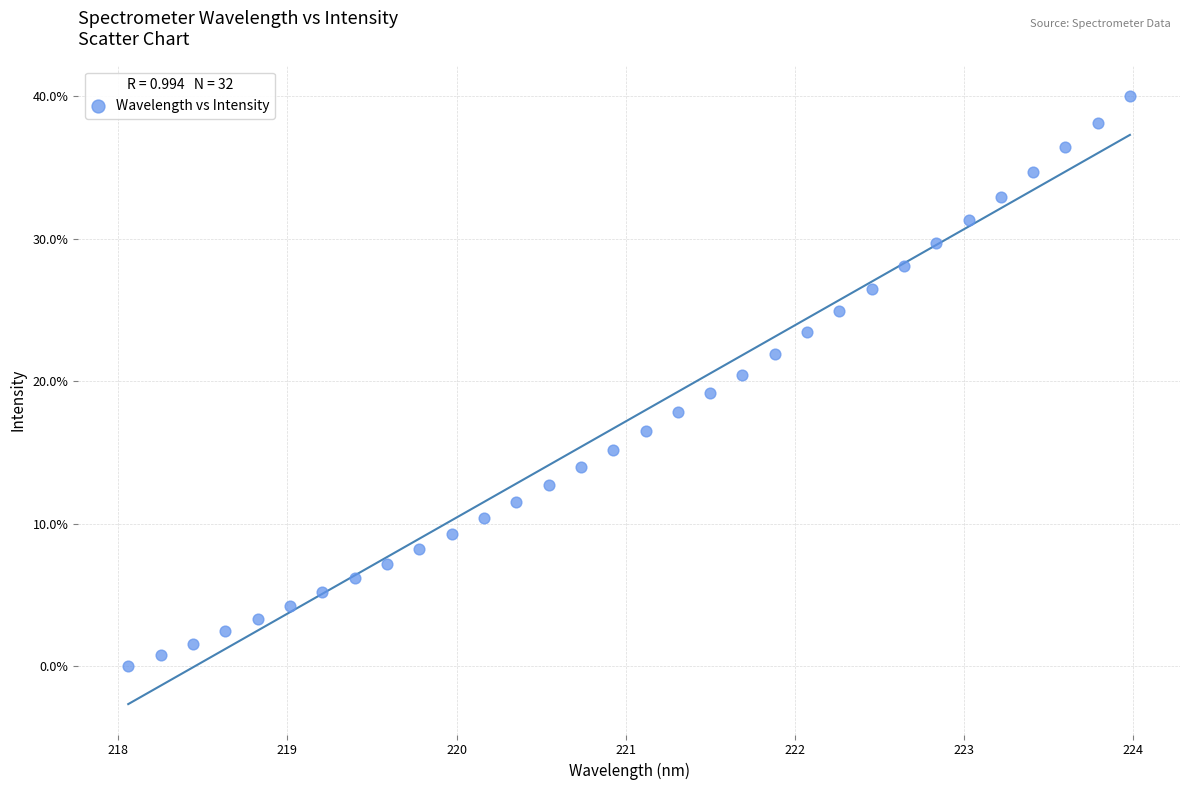

What is the range of Y values (max minus min)?

40.0